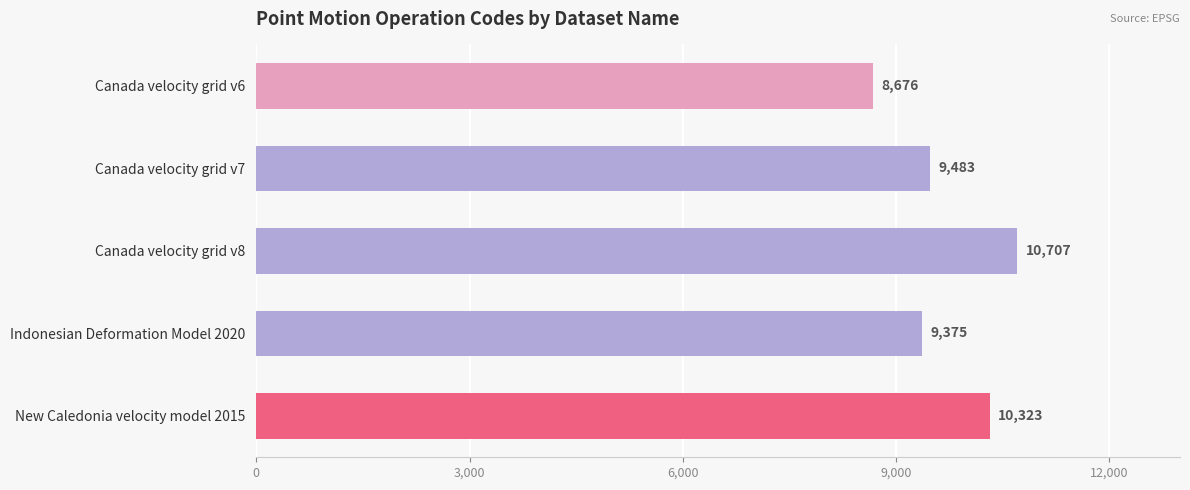

Reading top to bottom, transcribe all the data shown in this chart.

Canada velocity grid v6=8676	Canada velocity grid v7=9483	Canada velocity grid v8=10707	Indonesian Deformation Model 2020=9375	New Caledonia velocity model 2015=10323